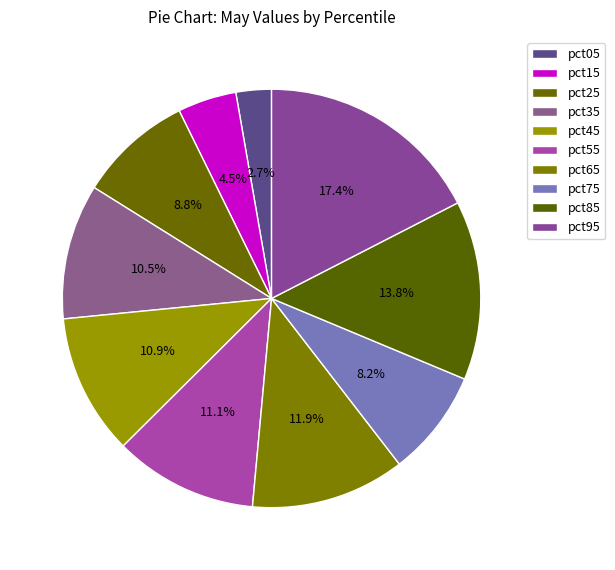

What is the largest slice in the pie chart?

pct95